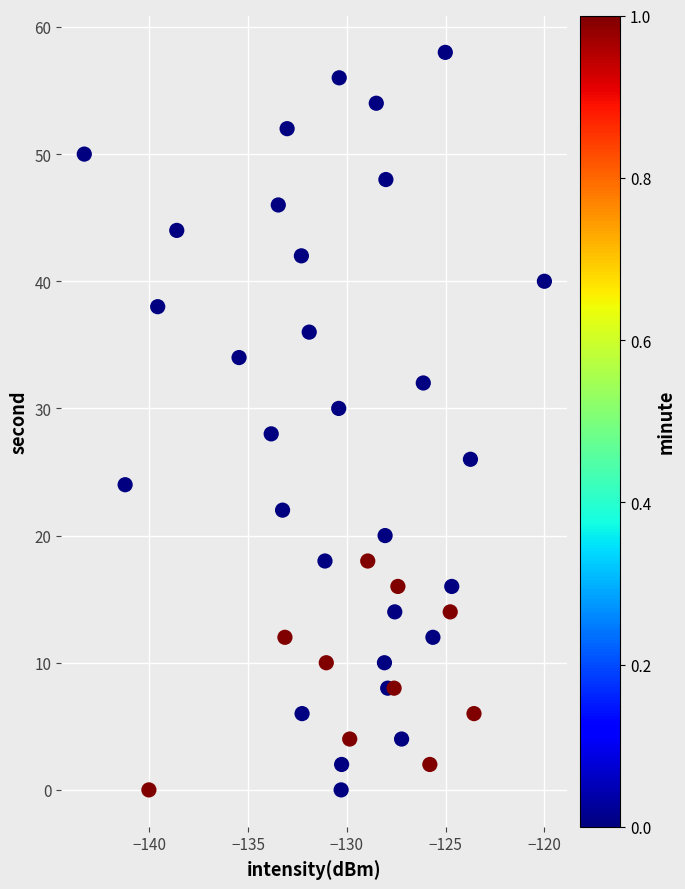

What is the range of Y values (max minus min)?

58